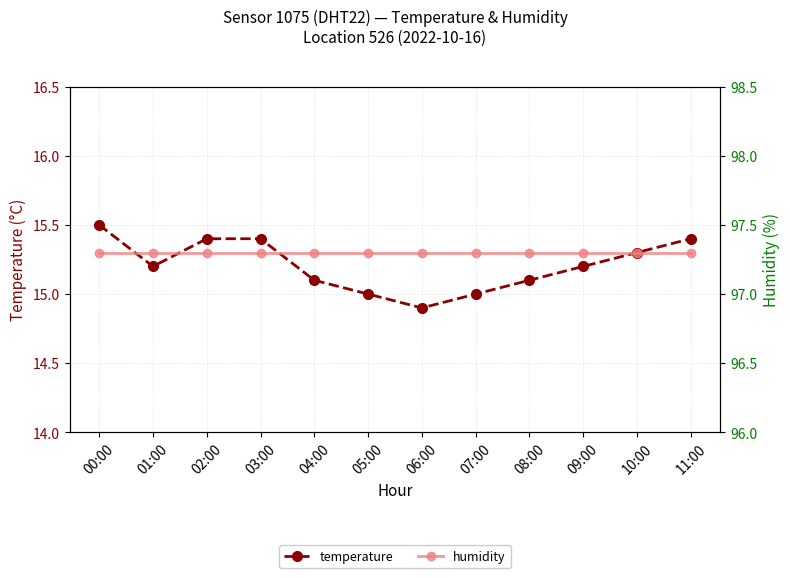

The temperature series shows 26.3 at 03:00. True or false?

False